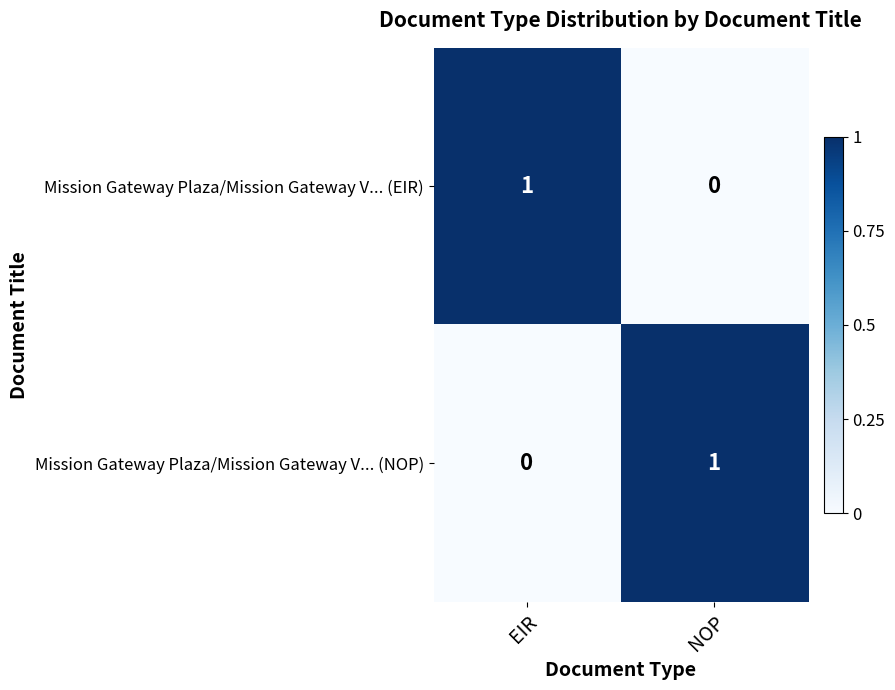

Rank the categories by Mission Gateway Plaza/Mission Gateway V... (EIR) value from lowest to highest.

NOP, EIR